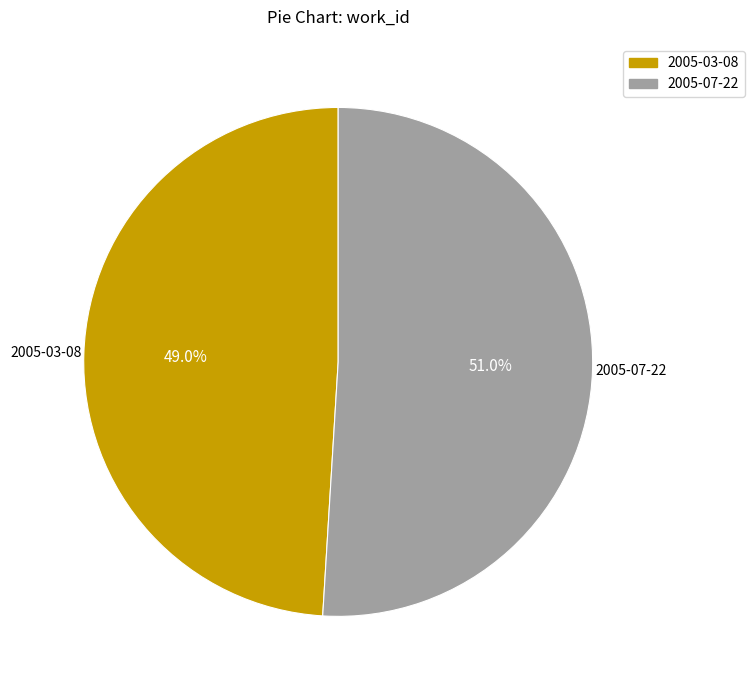

What percentage is the 2005-03-08 slice, to the nearest percent?

49%